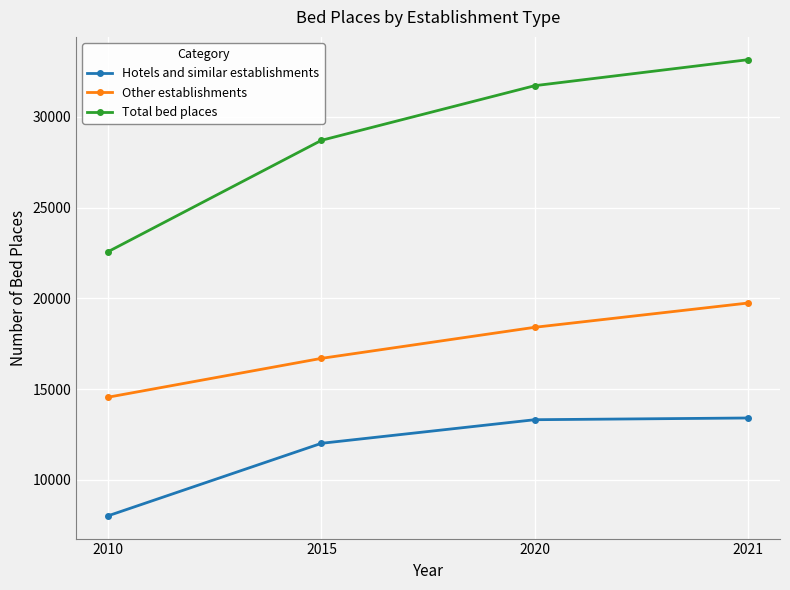

Between 2015 and 2020, which series saw the biggest shift?

Total bed places